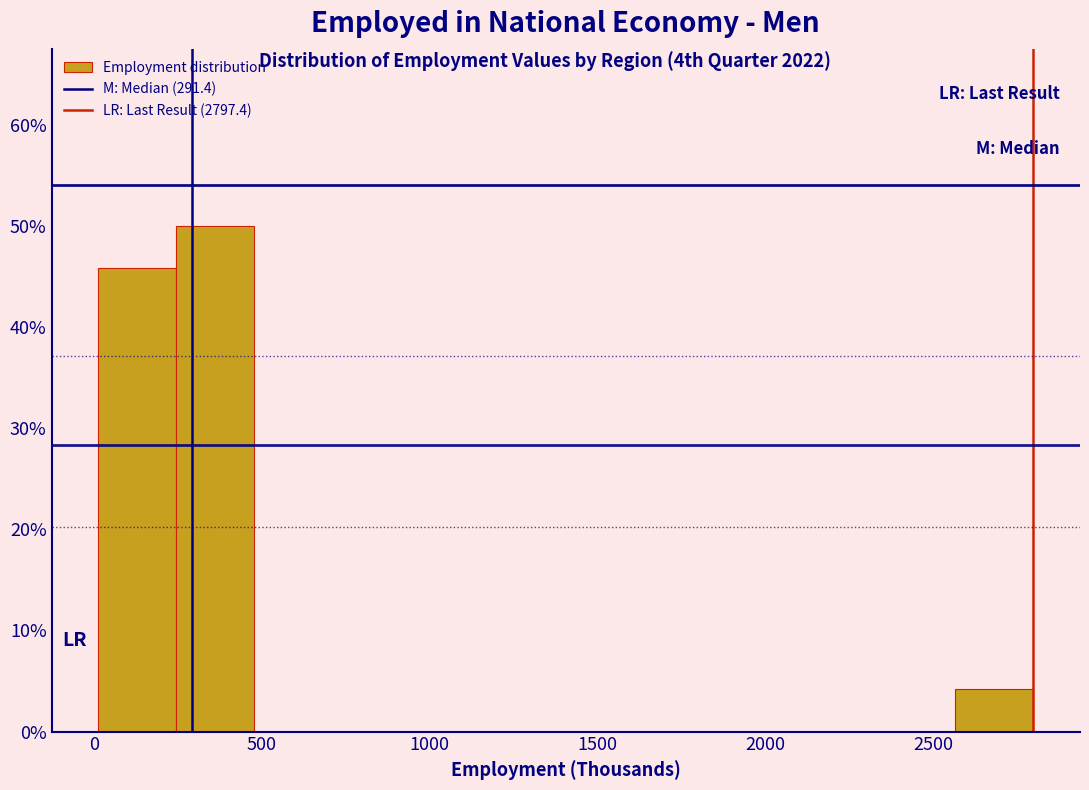

Over which range of the x-axis is the bar tallest?

250 to 500